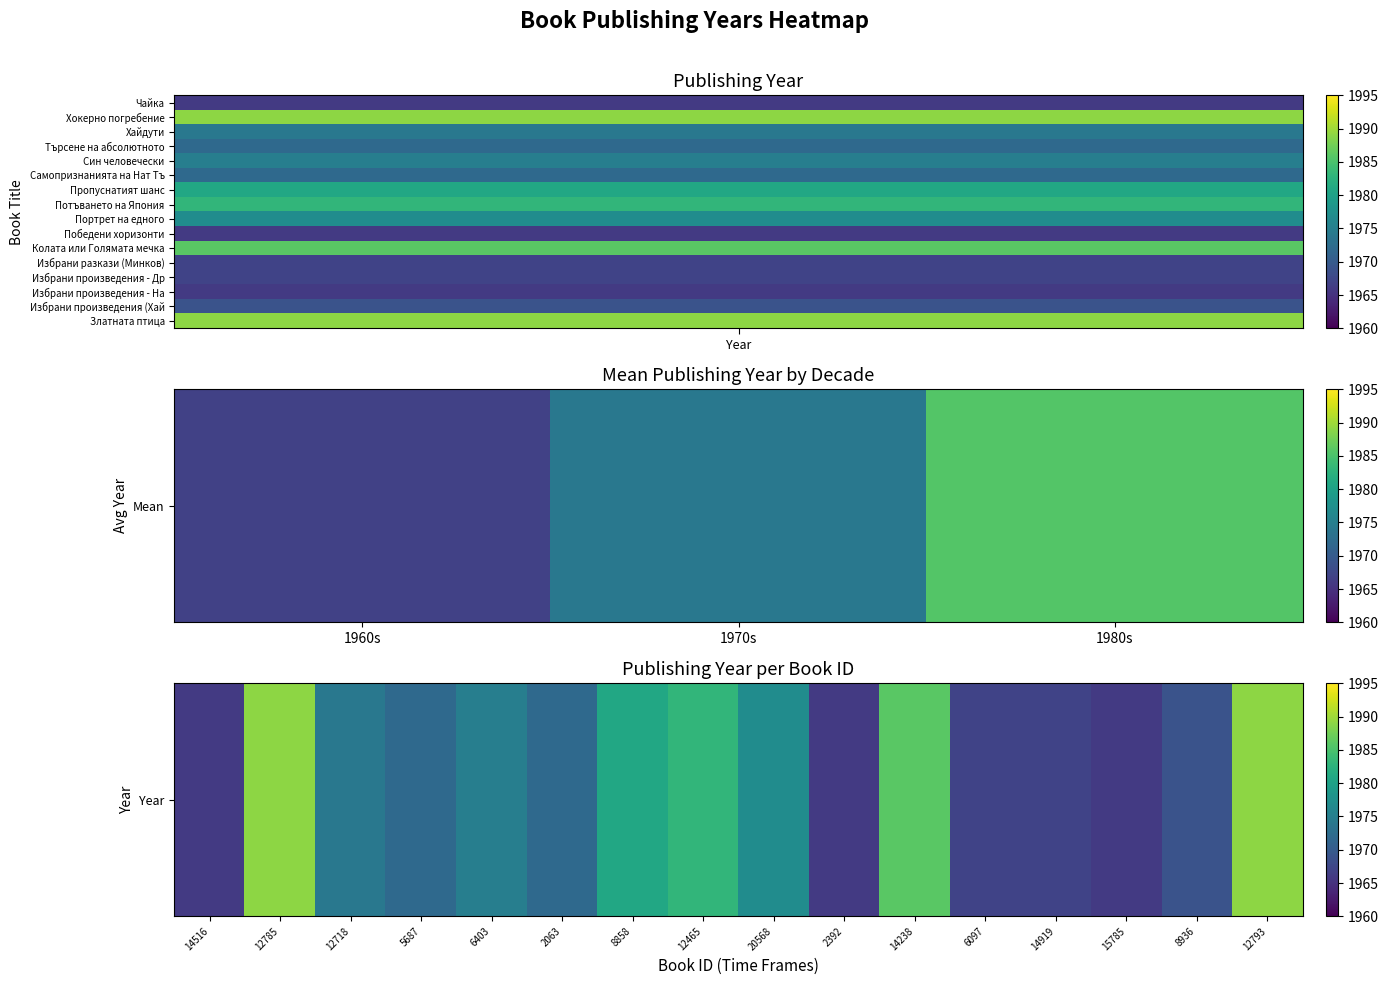

How many values exceed 1974?

7